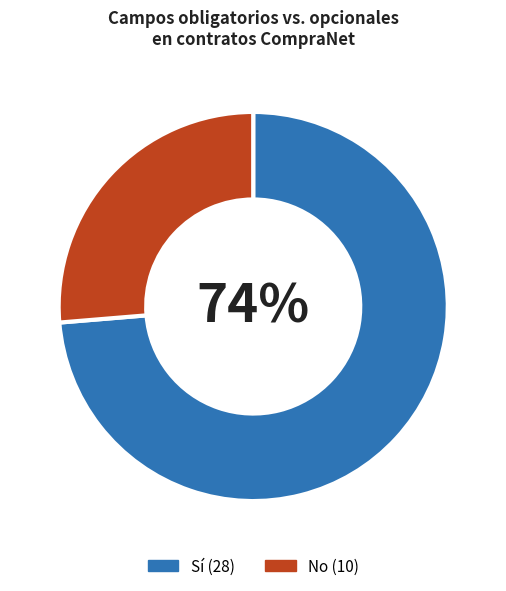

Count the number of slices in the pie.

2